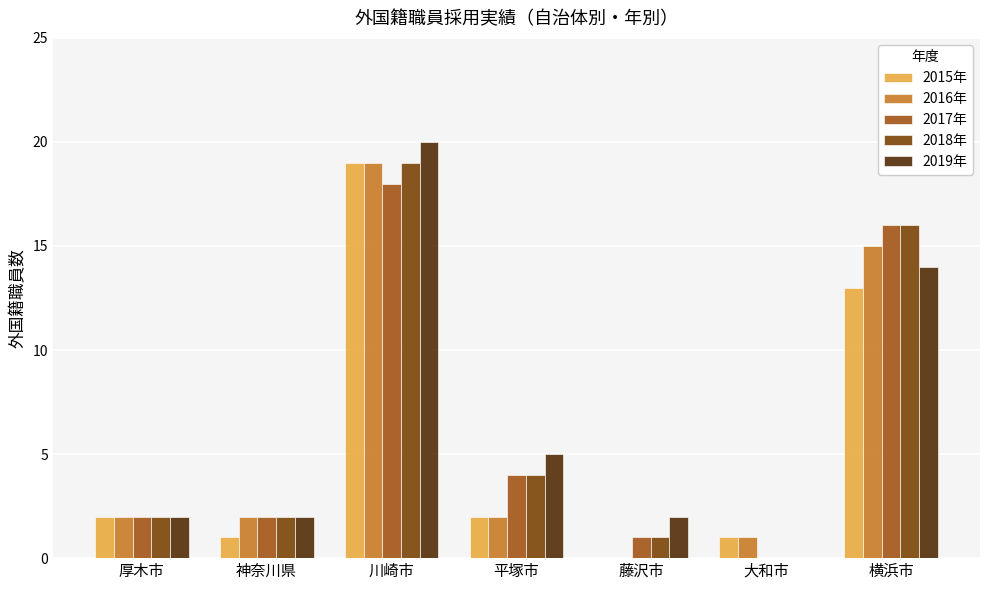

At which category is the sum across all series the highest?

川崎市